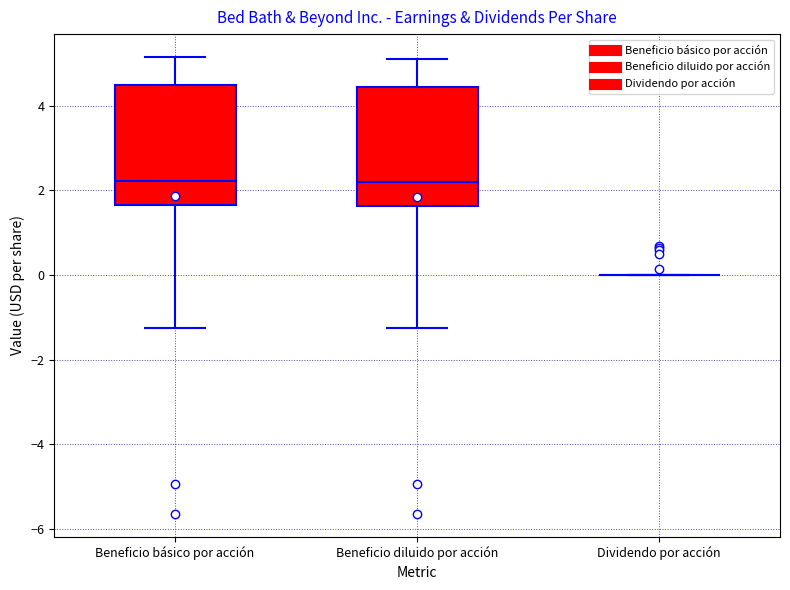

Reading left to right, transcribe this box plot: for each box, give where its median line is, the range the box spans, and where its two whiskers end, as read against the y-axis. The values are not printed on the chart, so give them approximately, as read against the axis.

Beneficio básico por acción: median 2.2, box 1.6 to 4.4, whiskers -1.2 to 5.2
Beneficio diluido por acción: median 2.2, box 1.6 to 4.4, whiskers -1.2 to 5.2
Dividendo por acción: box collapsed to a line at 0.0, whiskers 0.0 to 0.0